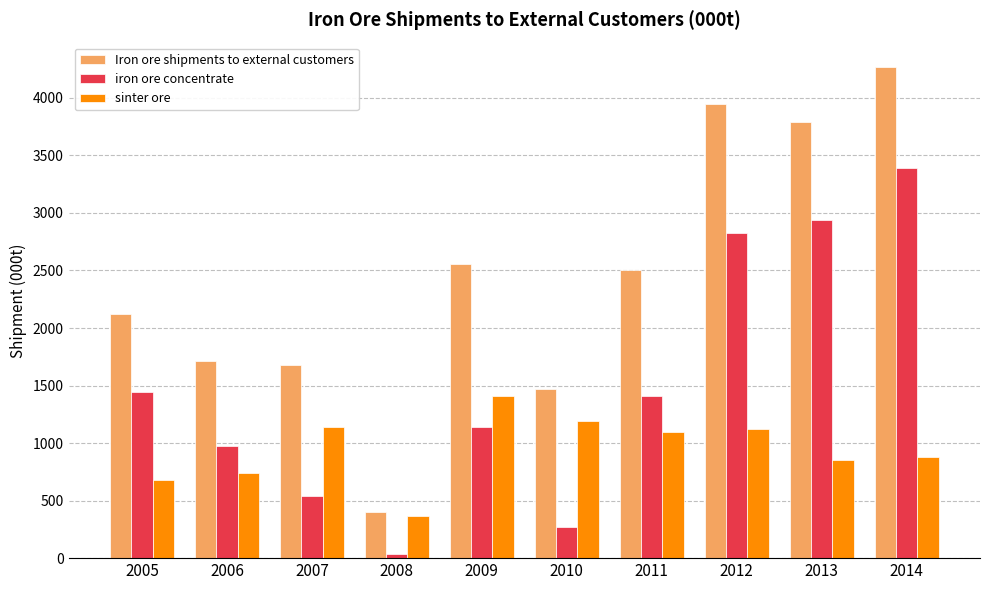

Rank the categories by Iron ore shipments to external customers value from lowest to highest.

2008, 2010, 2007, 2006, 2005, 2011, 2009, 2013, 2012, 2014